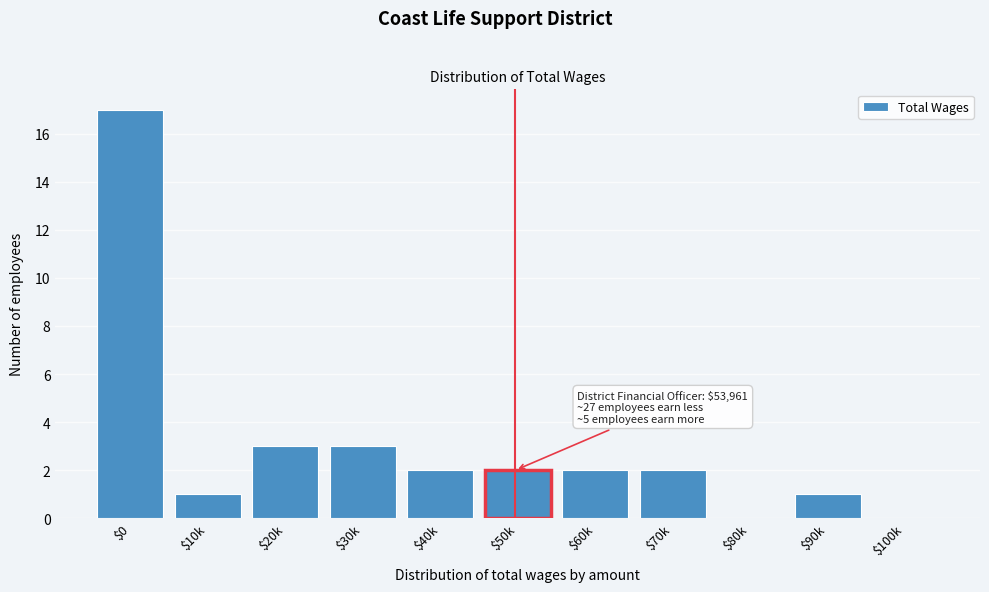

What is the greatest value displayed?

17